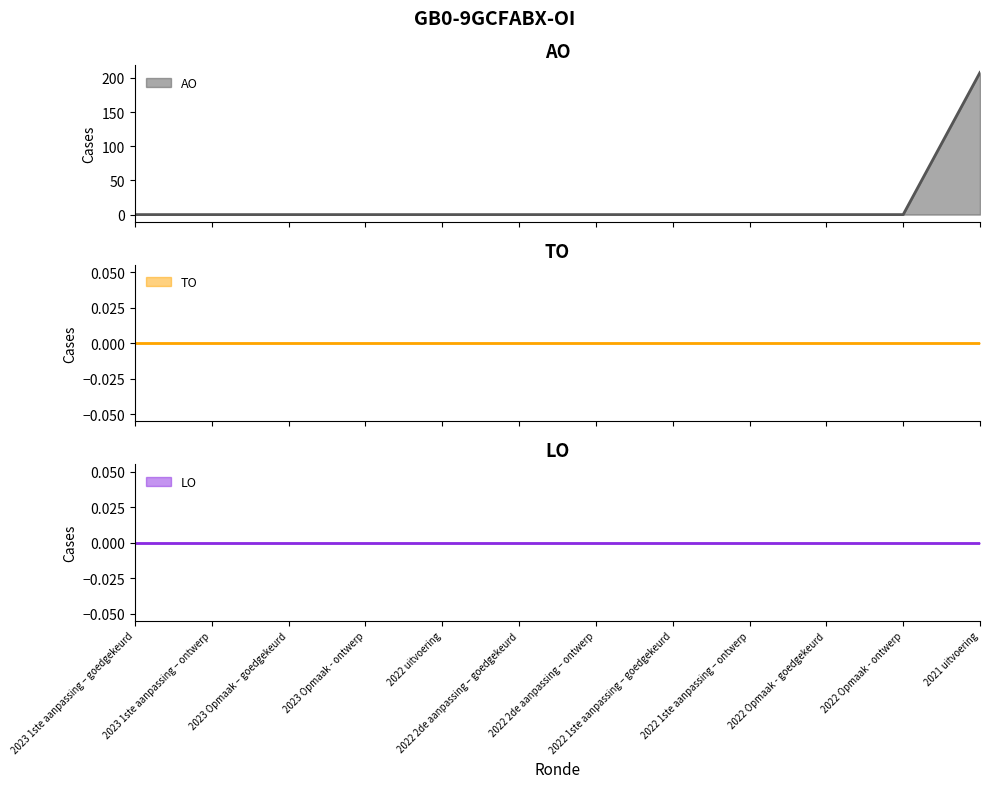

Reading left to right, extract all data points from this chart.

AO: 2023 1ste aanpassing – goedgekeurd=0	2023 1ste aanpassing – ontwerp=0	2023 Opmaak – goedgekeurd=0	2023 Opmaak - ontwerp=0	2022 uitvoering=0	2022 2de aanpassing – goedgekeurd=0	2022 2de aanpassing – ontwerp=0	2022 1ste aanpassing – goedgekeurd=0	2022 1ste aanpassing – ontwerp=0	2022 Opmaak - goedgekeurd=0	2022 Opmaak - ontwerp=0	2021 uitvoering=208
TO: 2023 1ste aanpassing – goedgekeurd=0	2023 1ste aanpassing – ontwerp=0	2023 Opmaak – goedgekeurd=0	2023 Opmaak - ontwerp=0	2022 uitvoering=0	2022 2de aanpassing – goedgekeurd=0	2022 2de aanpassing – ontwerp=0	2022 1ste aanpassing – goedgekeurd=0	2022 1ste aanpassing – ontwerp=0	2022 Opmaak - goedgekeurd=0	2022 Opmaak - ontwerp=0	2021 uitvoering=0
LO: 2023 1ste aanpassing – goedgekeurd=0	2023 1ste aanpassing – ontwerp=0	2023 Opmaak – goedgekeurd=0	2023 Opmaak - ontwerp=0	2022 uitvoering=0	2022 2de aanpassing – goedgekeurd=0	2022 2de aanpassing – ontwerp=0	2022 1ste aanpassing – goedgekeurd=0	2022 1ste aanpassing – ontwerp=0	2022 Opmaak - goedgekeurd=0	2022 Opmaak - ontwerp=0	2021 uitvoering=0